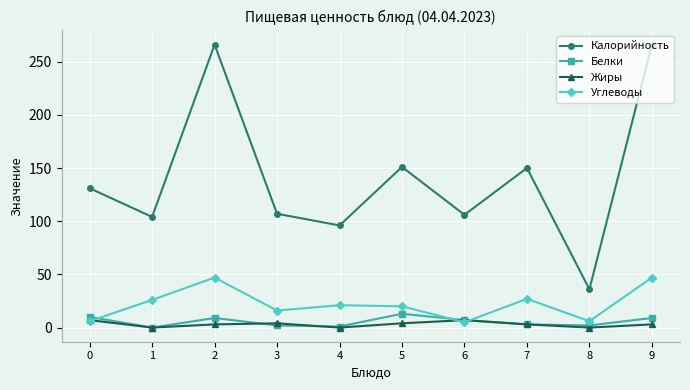

What is the greatest value displayed?

266